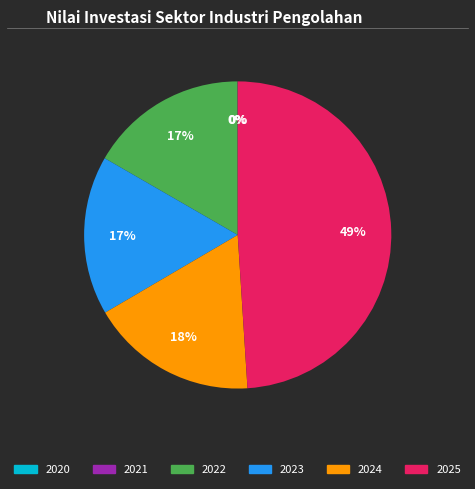

To the nearest percent, what is the difference between the largest and smallest slice percentages?

49%